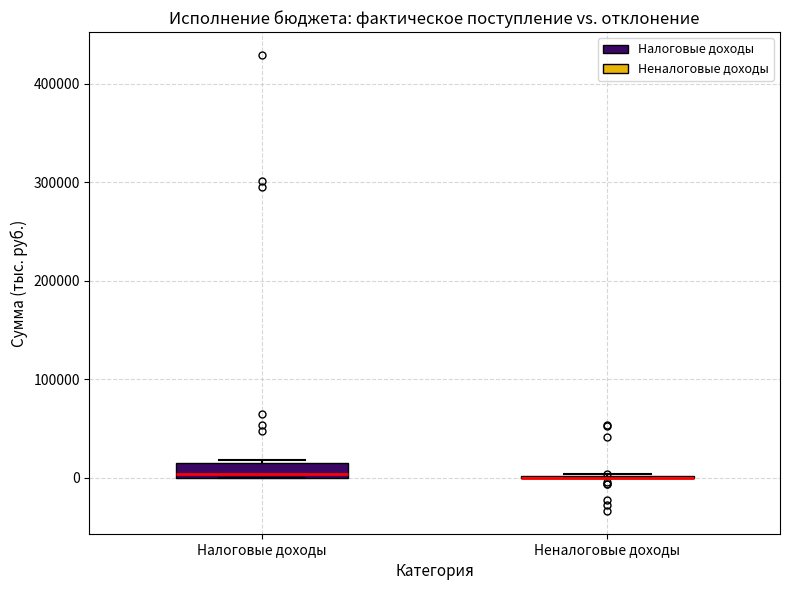

Comparing the boxes themselves (not the whiskers), which one is the tallest?

Налоговые доходы